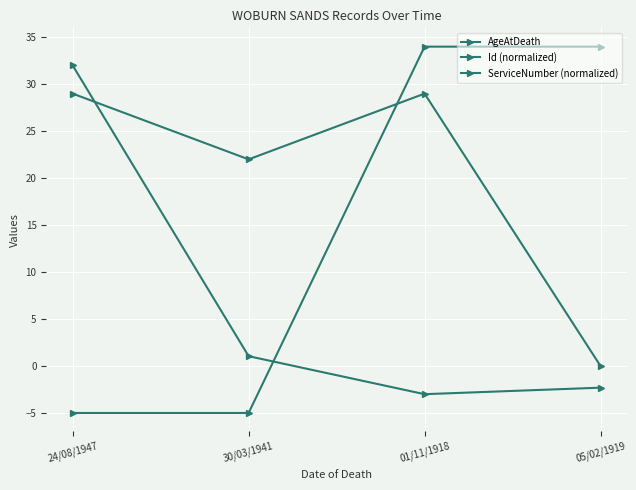

Between 01/11/1918 and 30/03/1941, which is larger?

01/11/1918